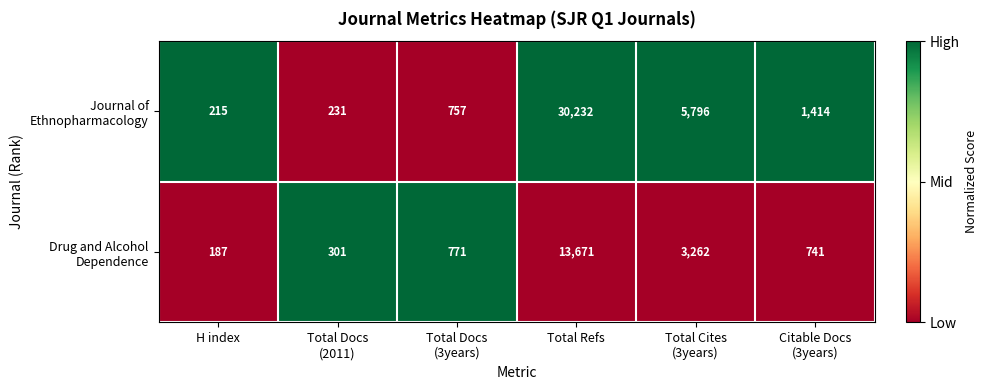

What is the smallest value displayed?

187